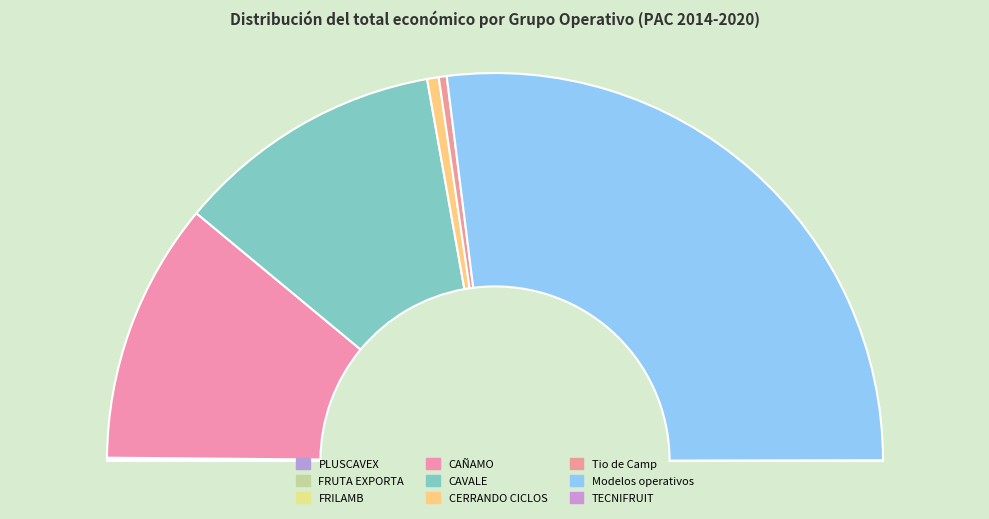

Which slice represents more than half of the pie?

Modelos operativos